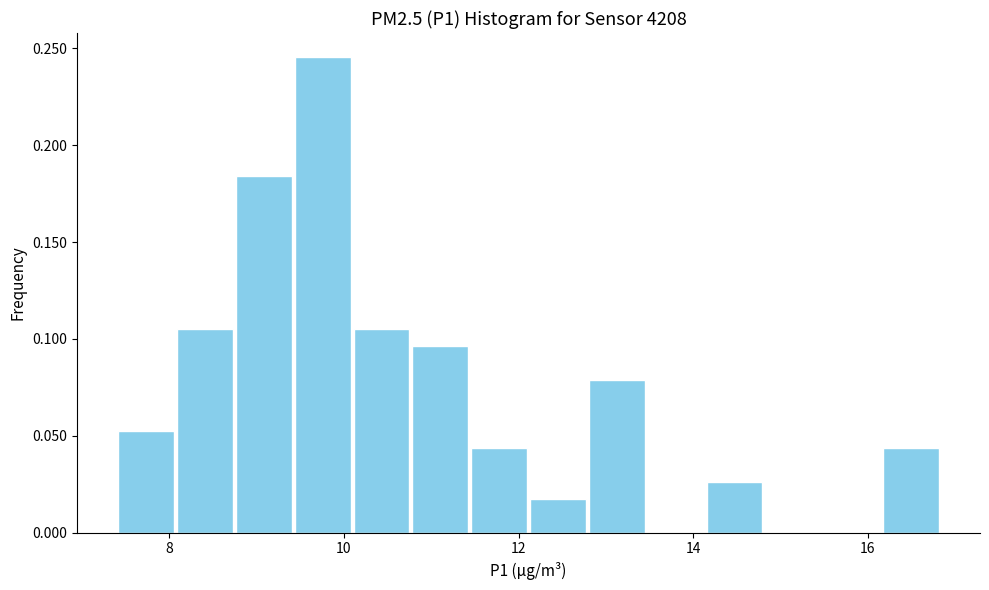

Around what value on the x-axis is the tallest bar? Give the approximate position of its centre, as read against the axis.

9.8